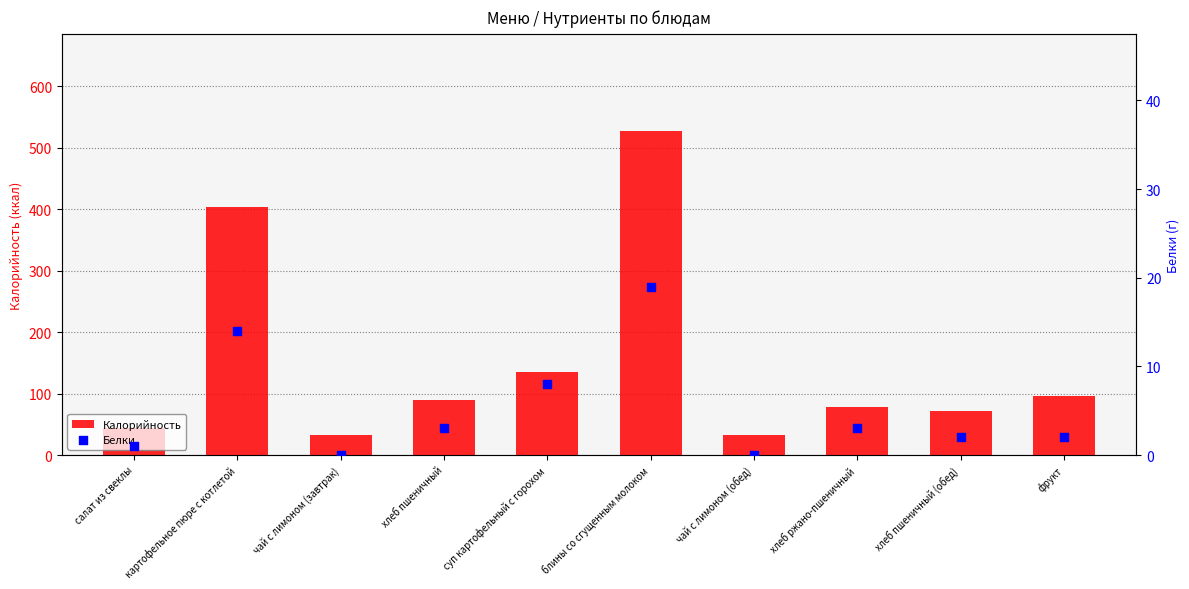

At which category is the sum across all series the highest?

блины со сгущенным молоком